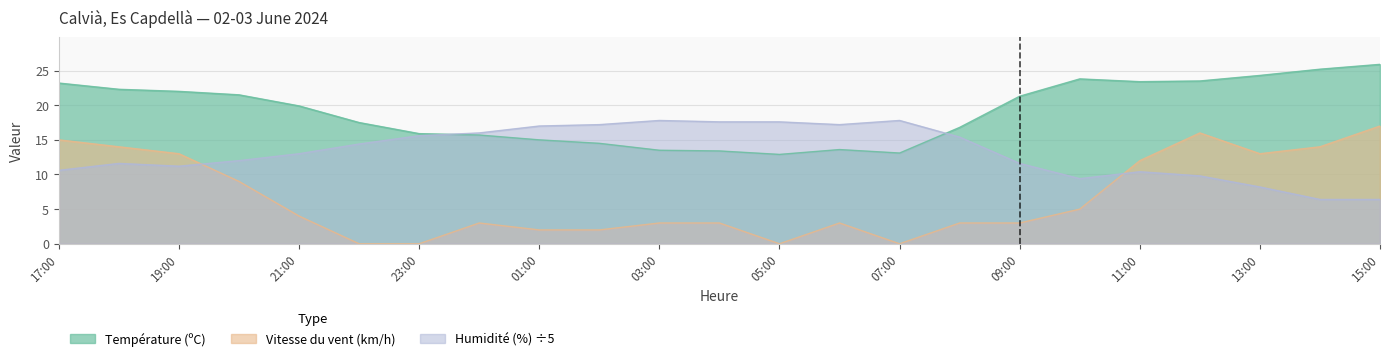

How many data points in Température (ºC) are above 19?

12